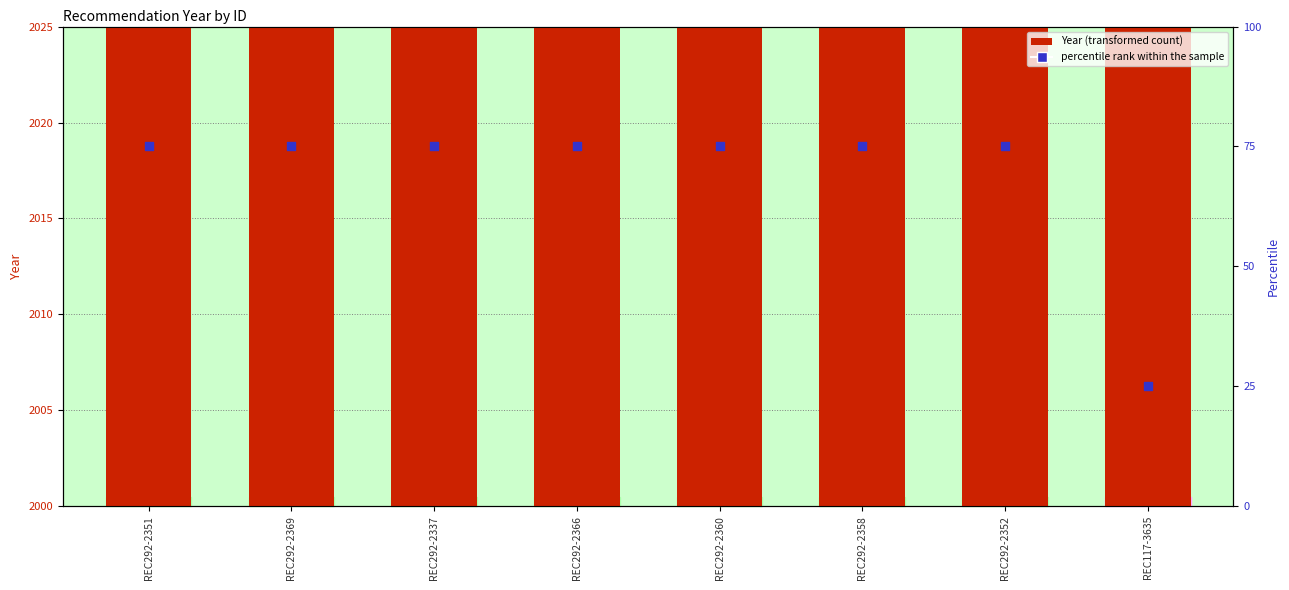

What is the total value across all series at REC292-2369?

2092